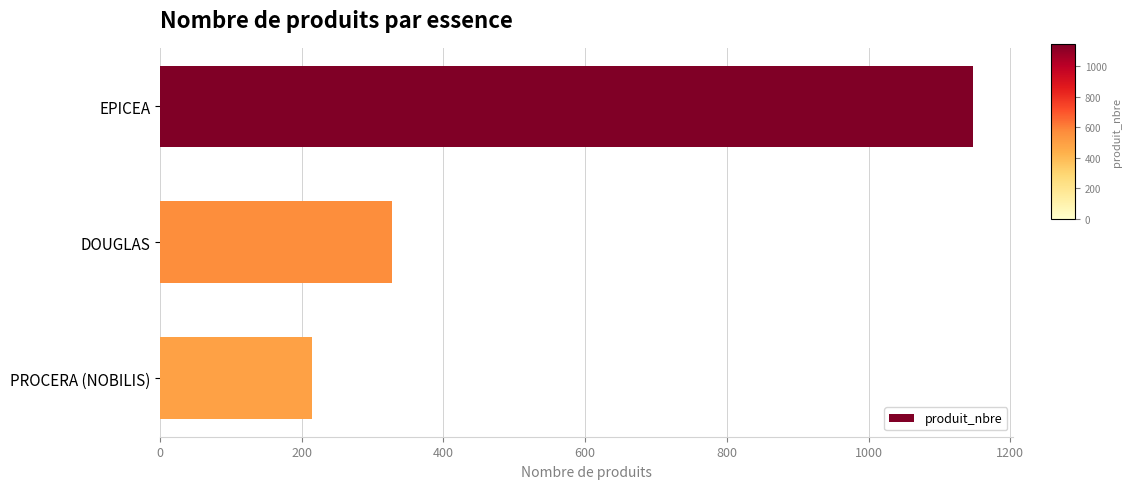

How many distinct data groups are displayed?

1